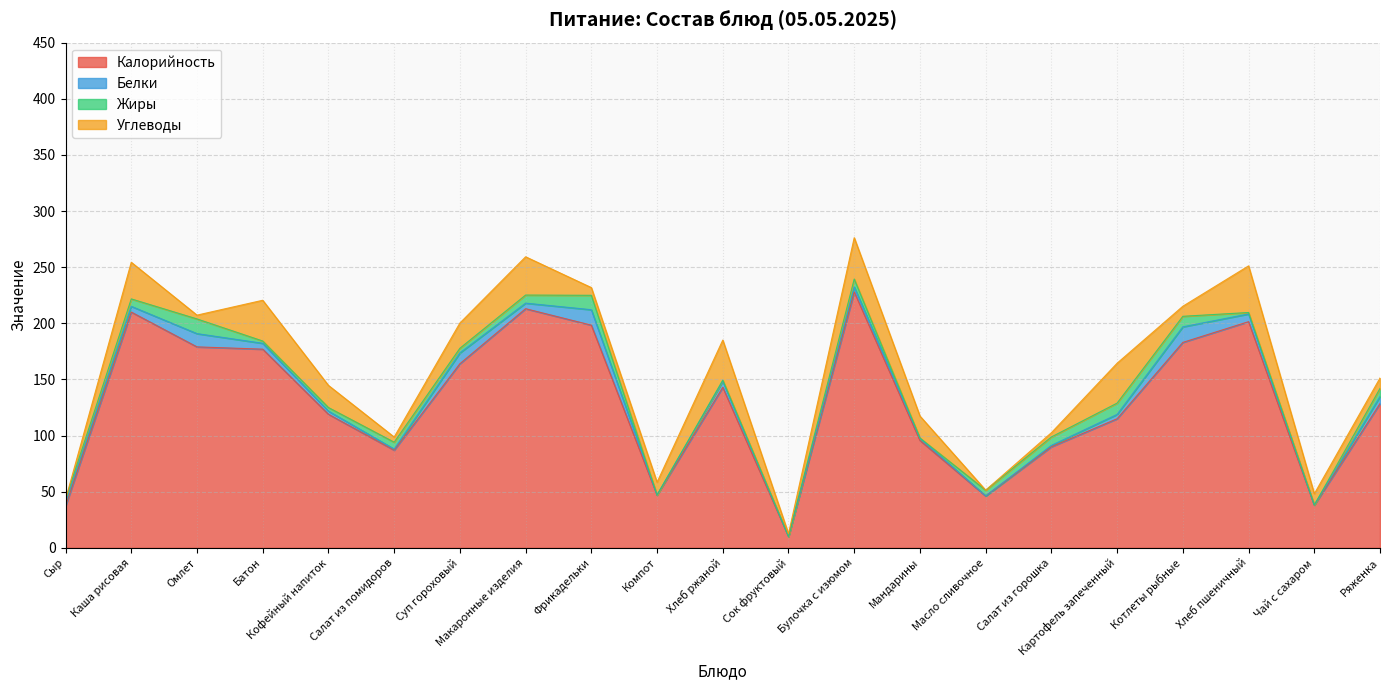

What position from the right is Компот?

12